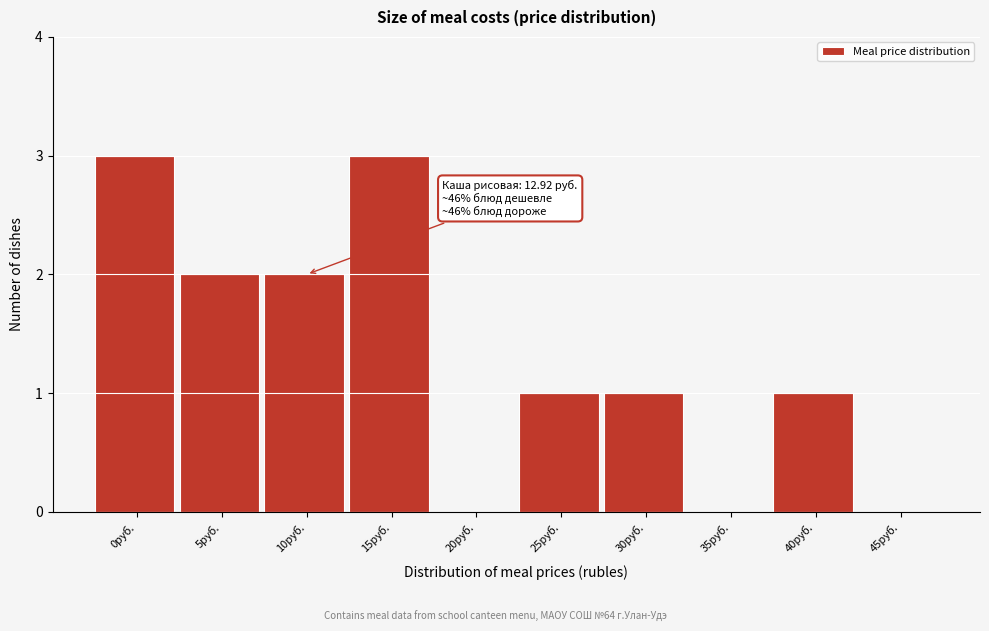

Reading right to left, list all the values displayed in this chart.

45руб.=0	40руб.=1	35руб.=0	30руб.=1	25руб.=1	20руб.=0	15руб.=3	10руб.=2	5руб.=2	0руб.=3